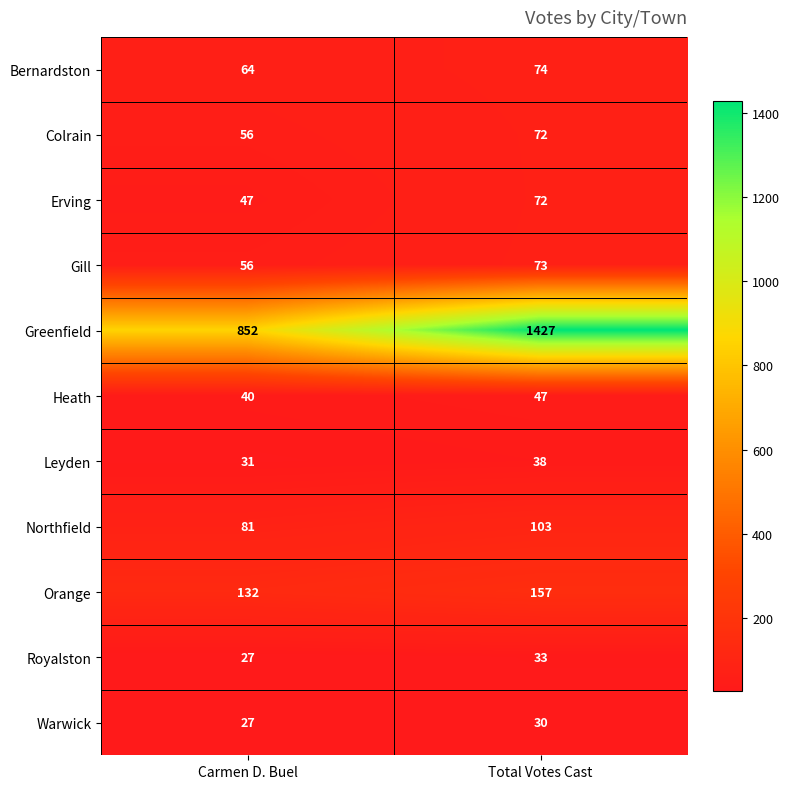

Reading right to left, transcribe all the data shown in this chart.

Bernardston: 74	64
Colrain: 72	56
Erving: 72	47
Gill: 73	56
Greenfield: 1427	852
Heath: 47	40
Leyden: 38	31
Northfield: 103	81
Orange: 157	132
Royalston: 33	27
Warwick: 30	27